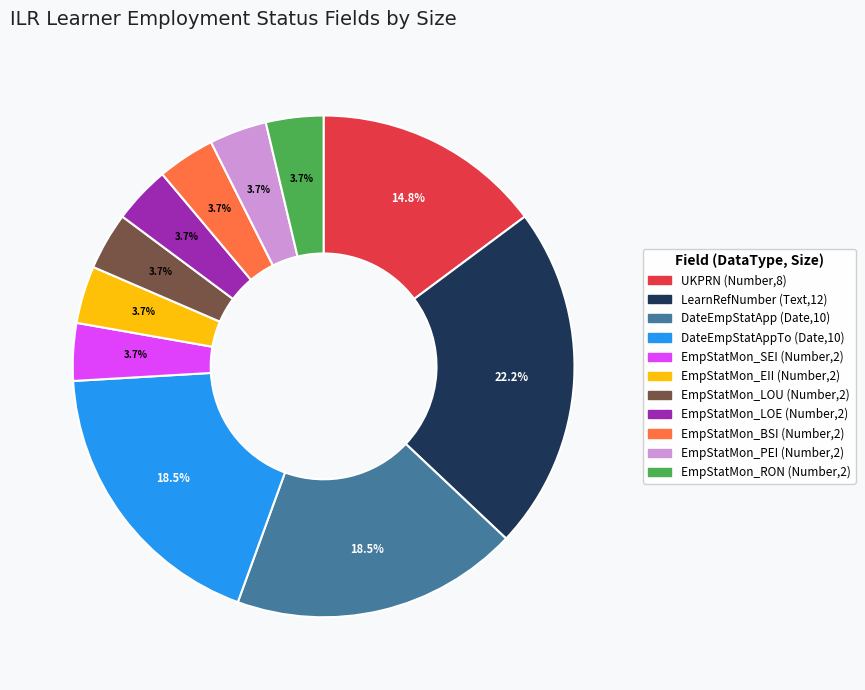

Is there any slice that represents more than half of the pie?

No